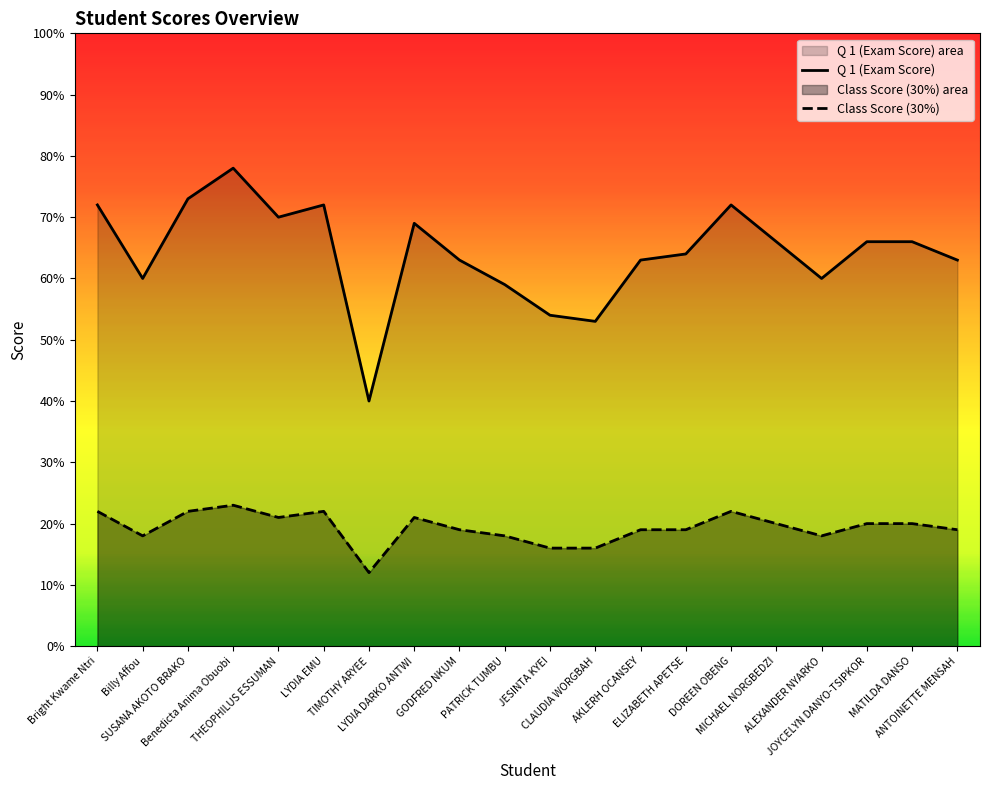

What is the value of the Class Score (30%) point at the 9th from the left?

19